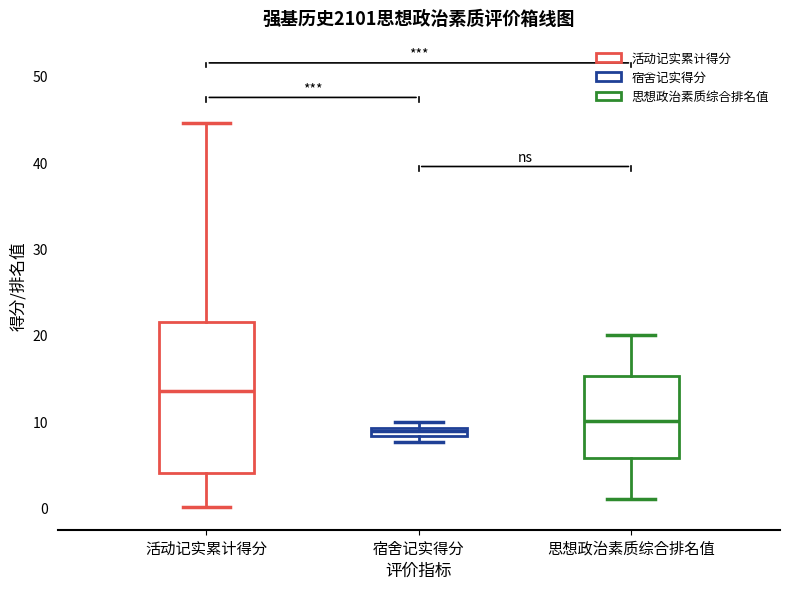

Where is the lower edge of the box for 宿舍记实得分 on the y-axis? The values are not printed on the chart, so give them approximately, as read against the axis.

8